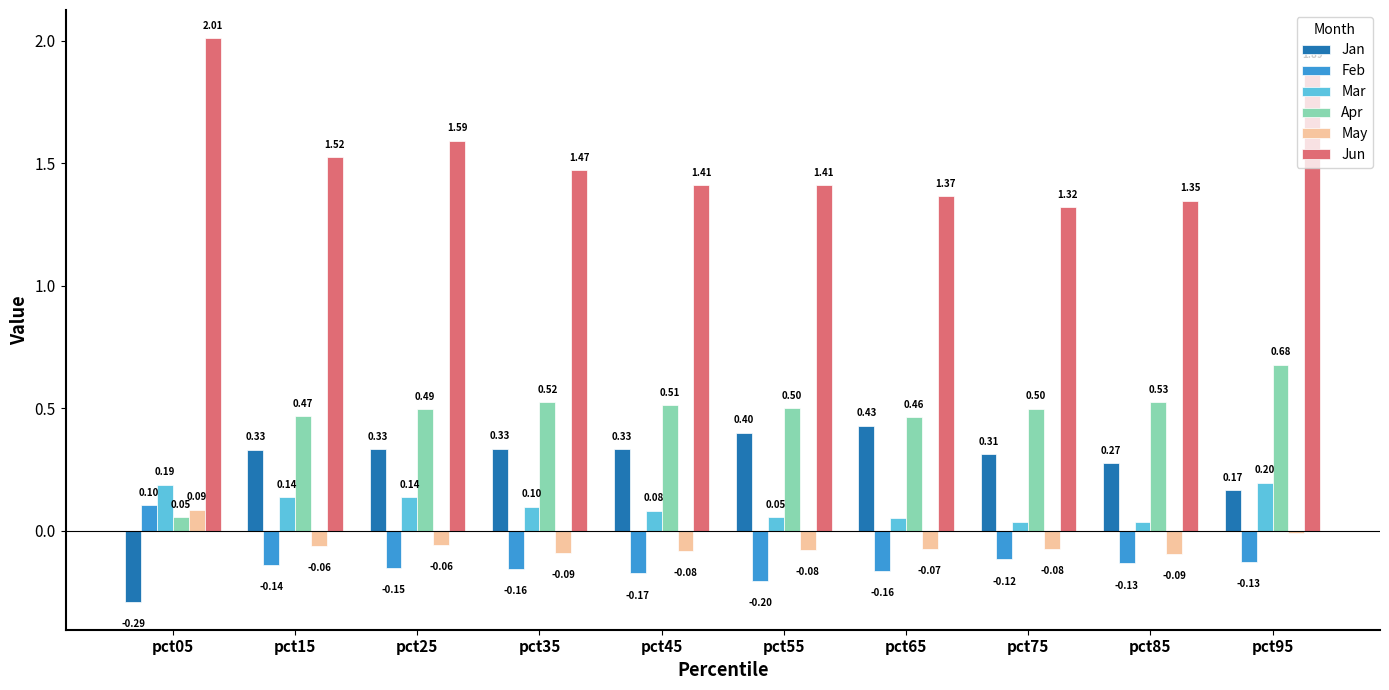

Which series has the largest total across all categories?

Jun